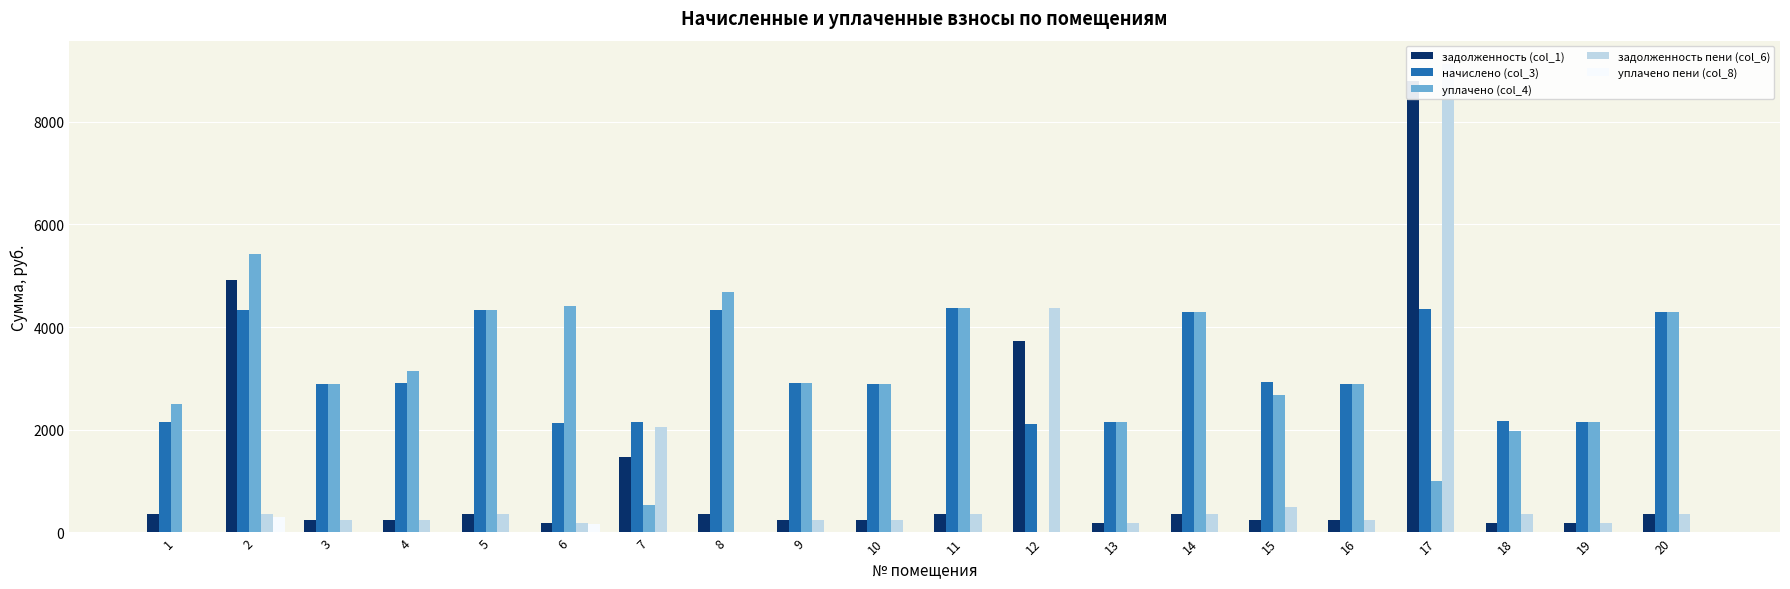

Rank the series at 4 from highest to lowest value.

уплачено (col_4), начислено (col_3), задолженность (col_1), задолженность пени (col_6), уплачено пени (col_8)